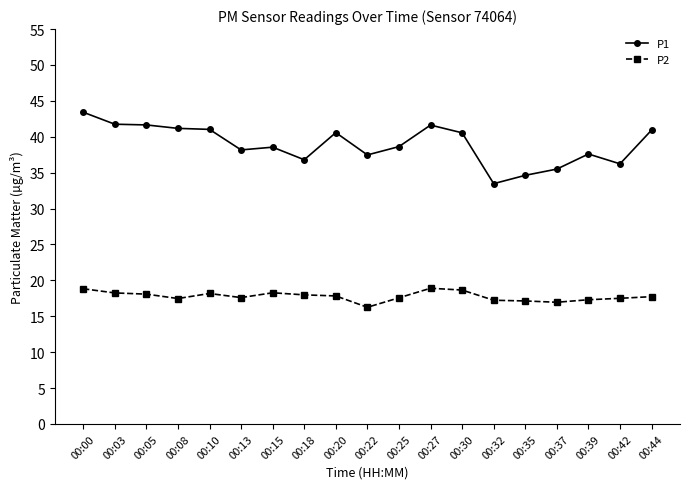

What is the difference between the highest and lowest values at 00:39?

20.3